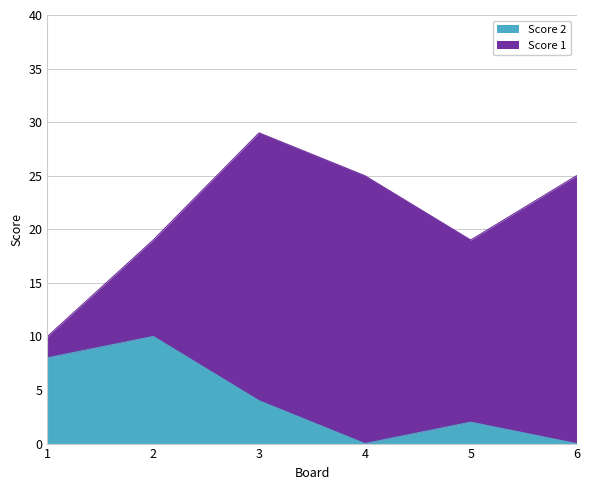

Rank the categories by value from lowest to highest.

4, 6, 5, 3, 1, 2